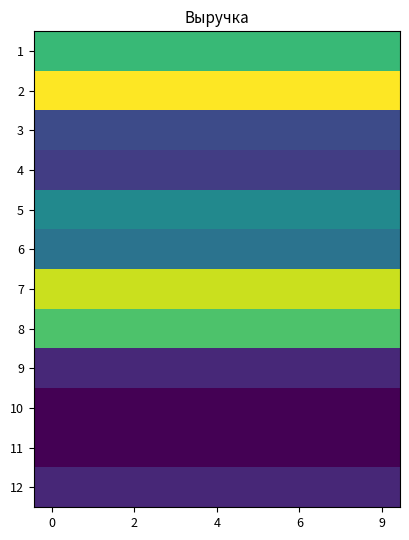

Rank the series by their maximum value, from lowest to highest.

10, 11, 12, 9, 4, 3, 6, 5, 1, 8, 7, 2